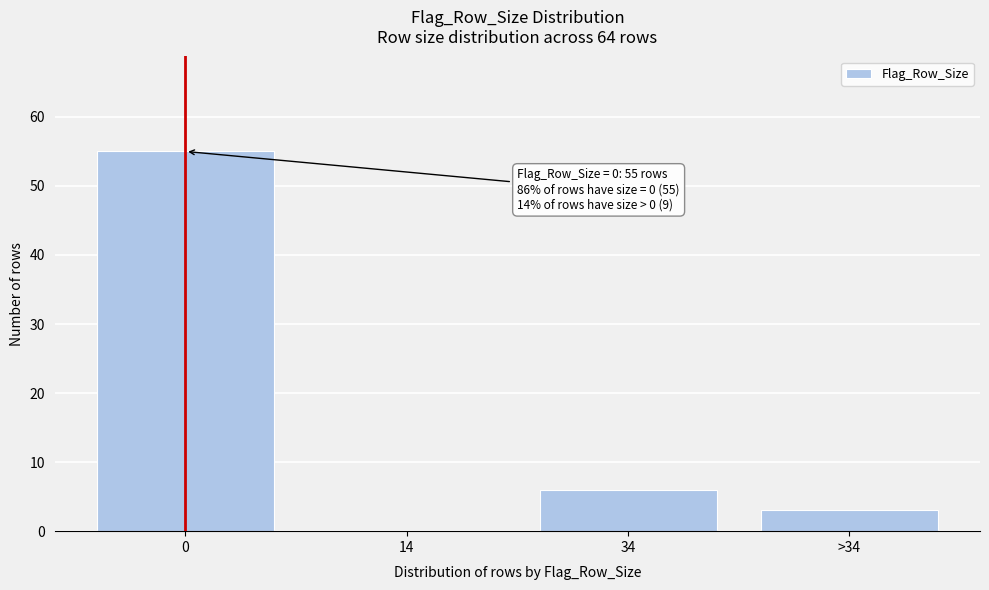

Reading left to right, what are all the values shown in this chart?

0=55	14=0	34=6	>34=3